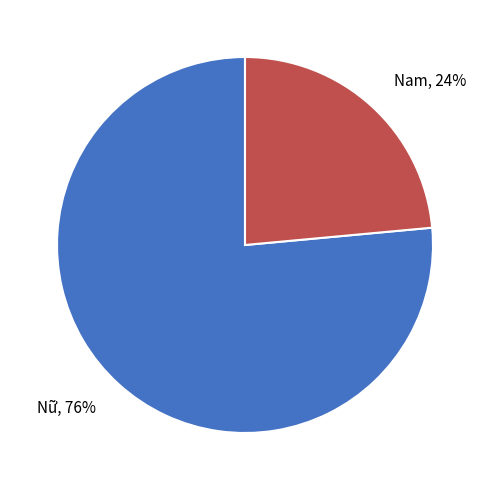

To the nearest percent, what is the average slice percentage?

50%